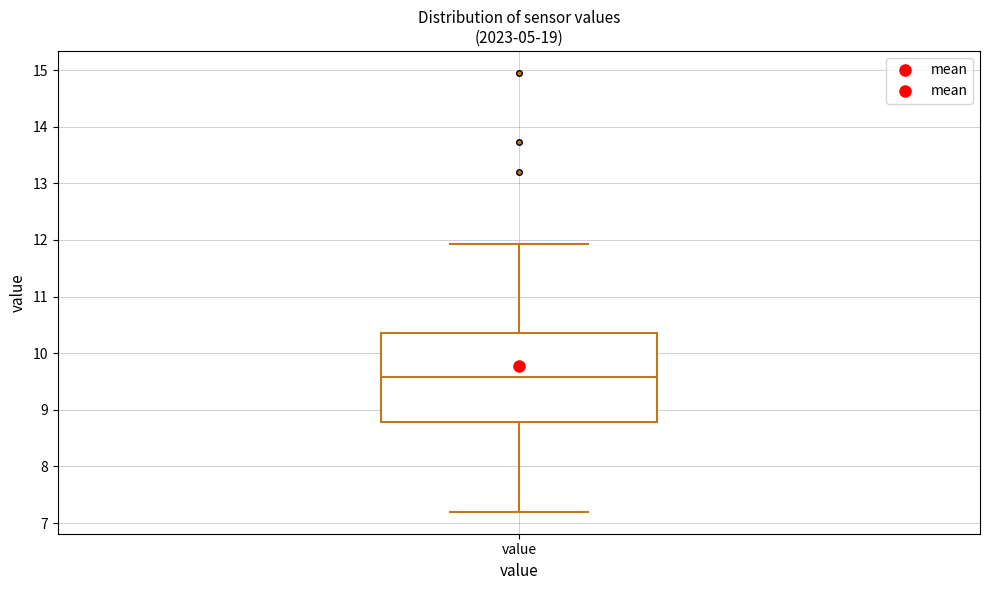

Transcribe this box plot: give where the median line is, the range the box spans, and where the two whiskers end, as read against the y-axis. The values are not printed on the chart, so give them approximately, as read against the axis.

median 9.6, box 8.8 to 10.4, whiskers 7.2 to 11.9